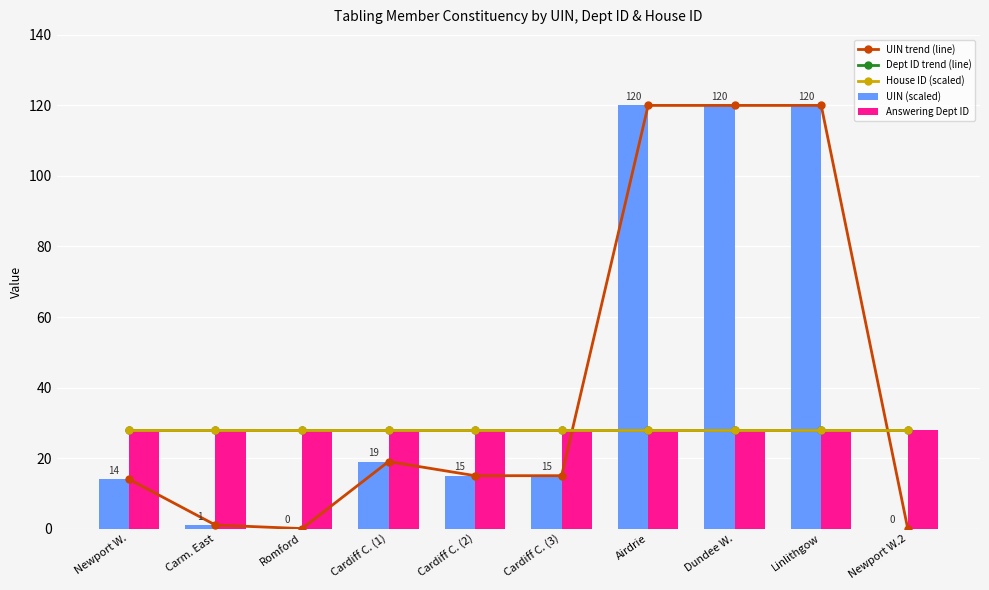

What is the spread (max minus min) of values at Cardiff C. (2)?

13